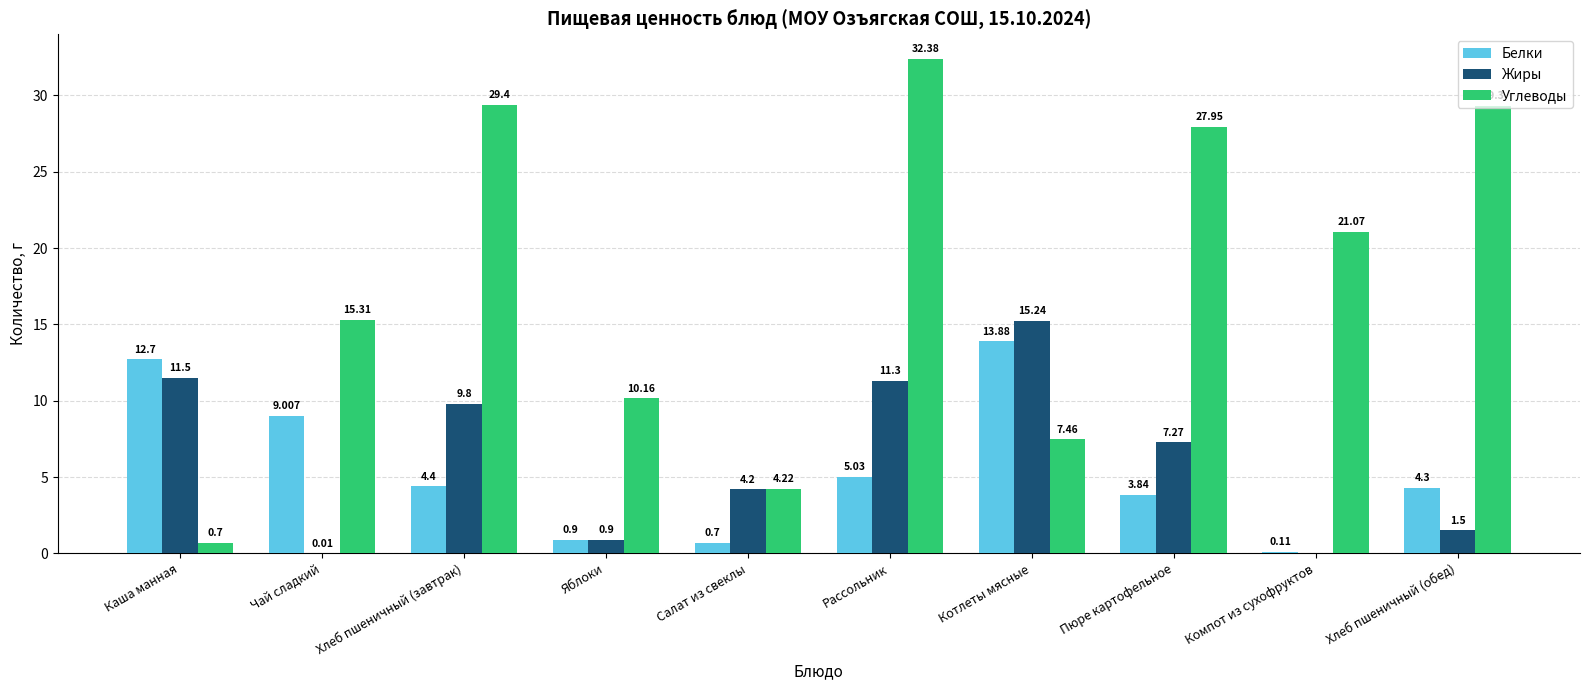

Which series has the largest total across all categories?

Углеводы